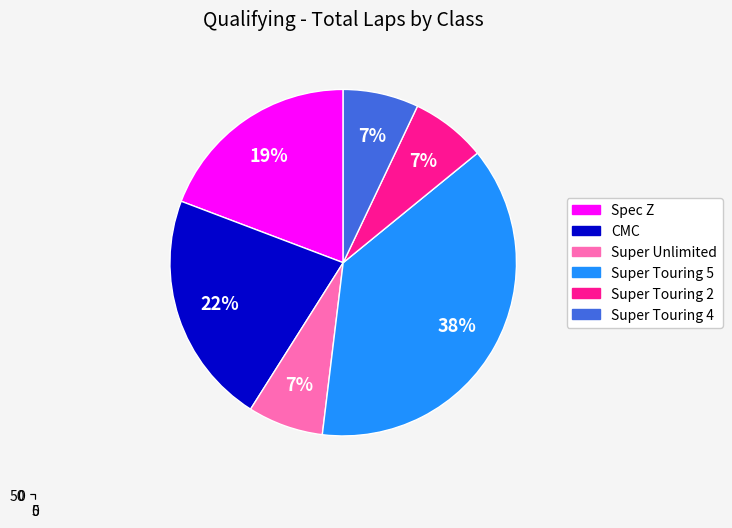

To the nearest percent, what percentage of the pie is Super Touring 2?

7%